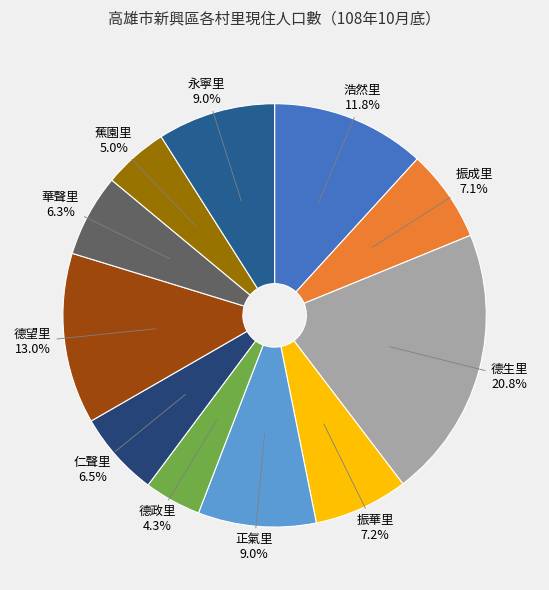

To the nearest percent, what is the difference between the largest and smallest slice percentages?

16%